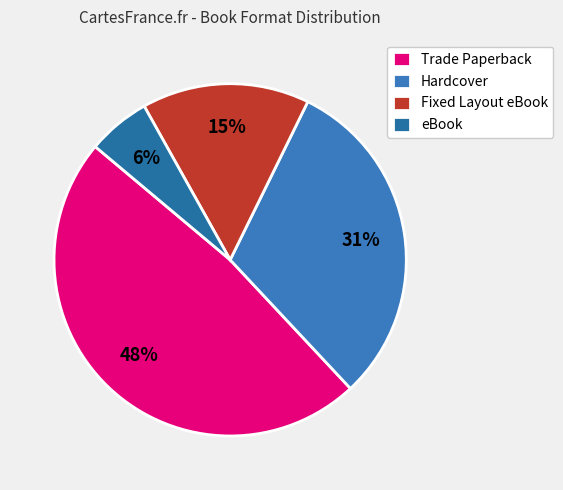

The eBook slice represents 1% of the pie. True or false?

False